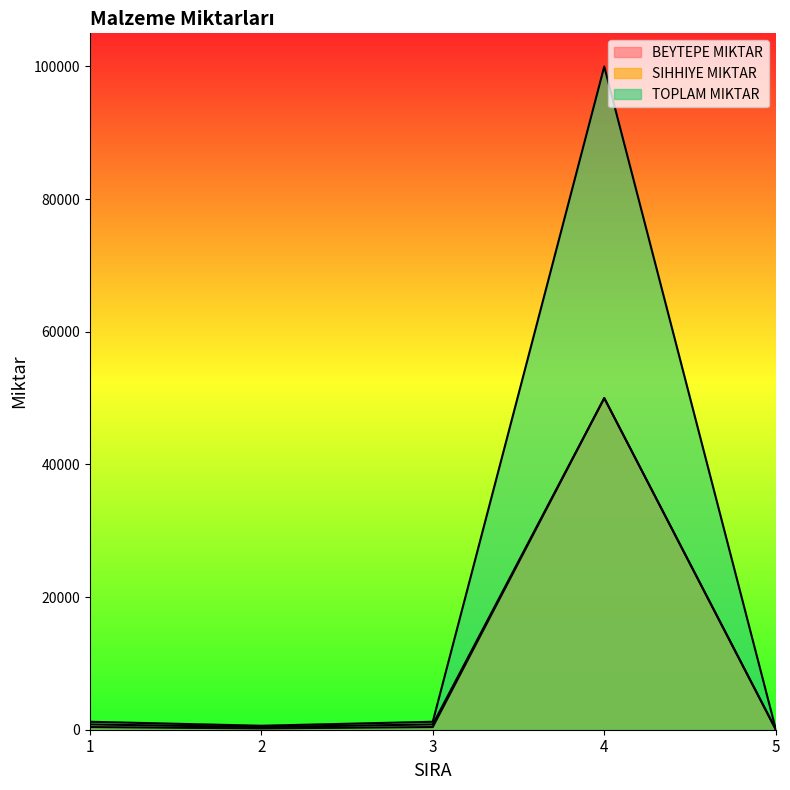

Which series has the largest range (max minus min)?

TOPLAM MIKTAR